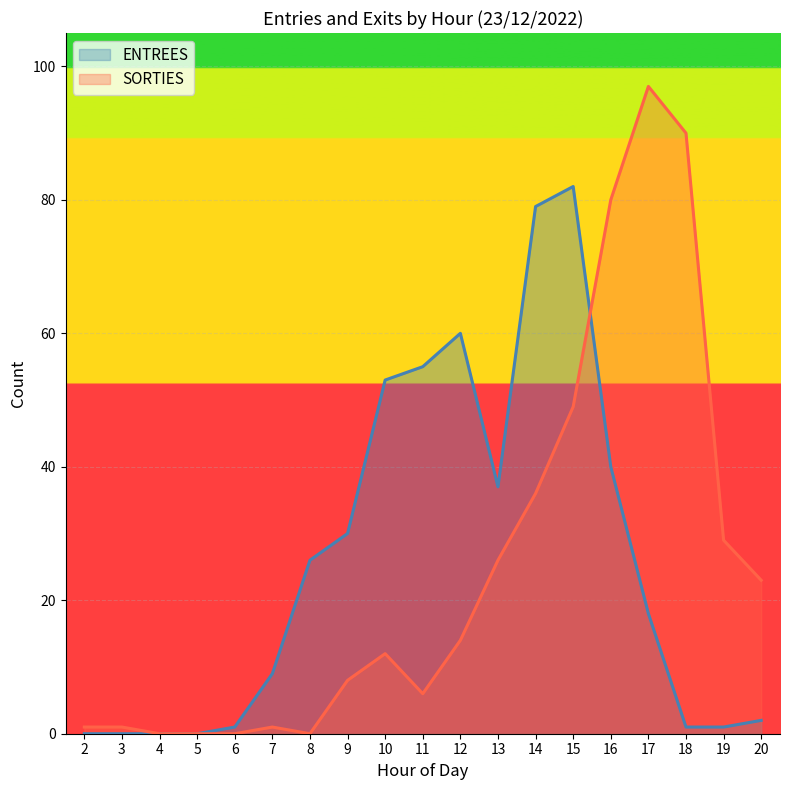

At which label is ENTREES closest to 41?

16